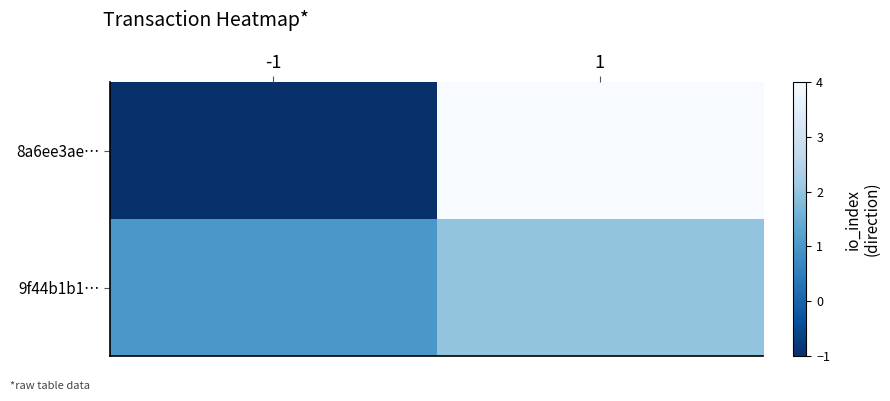

Reading left to right, list all the values displayed in this chart.

8a6ee3ae…: -1=-1	1=4
9f44b1b1…: -1=1	1=2